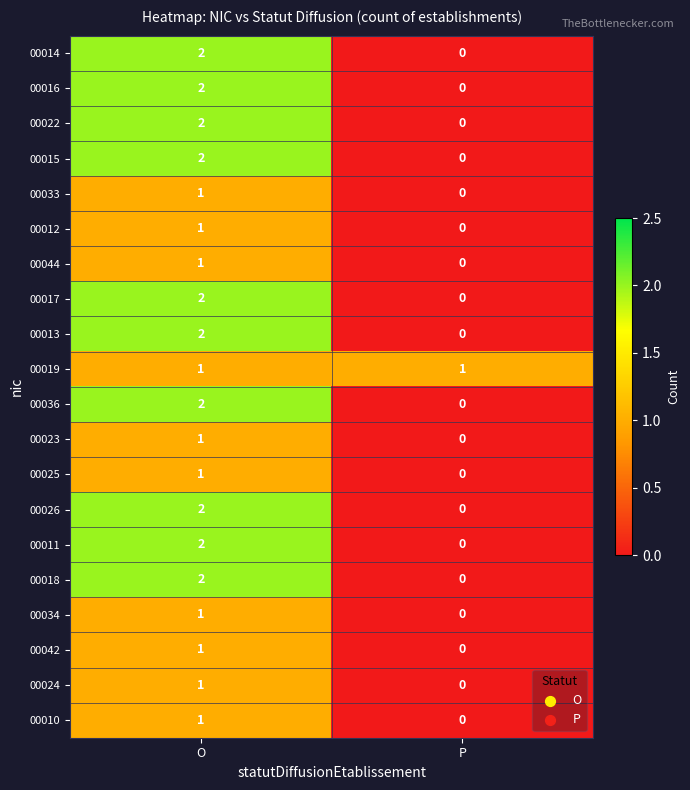

At which label is 00033 closest to 0?

P